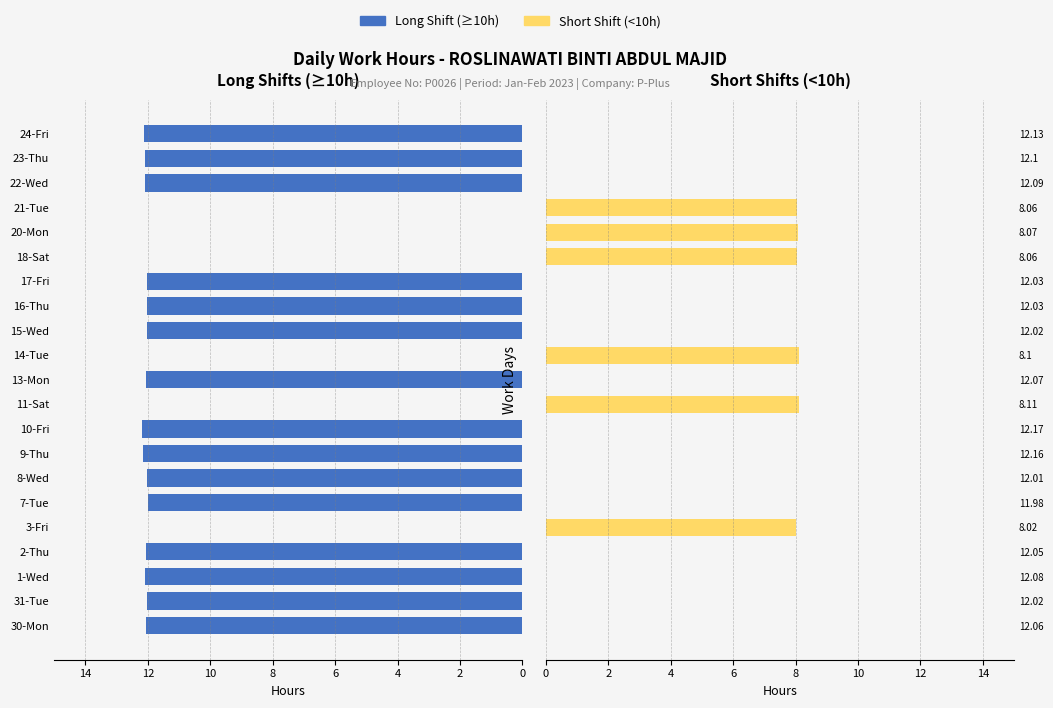

What is the greatest value displayed?

12.2